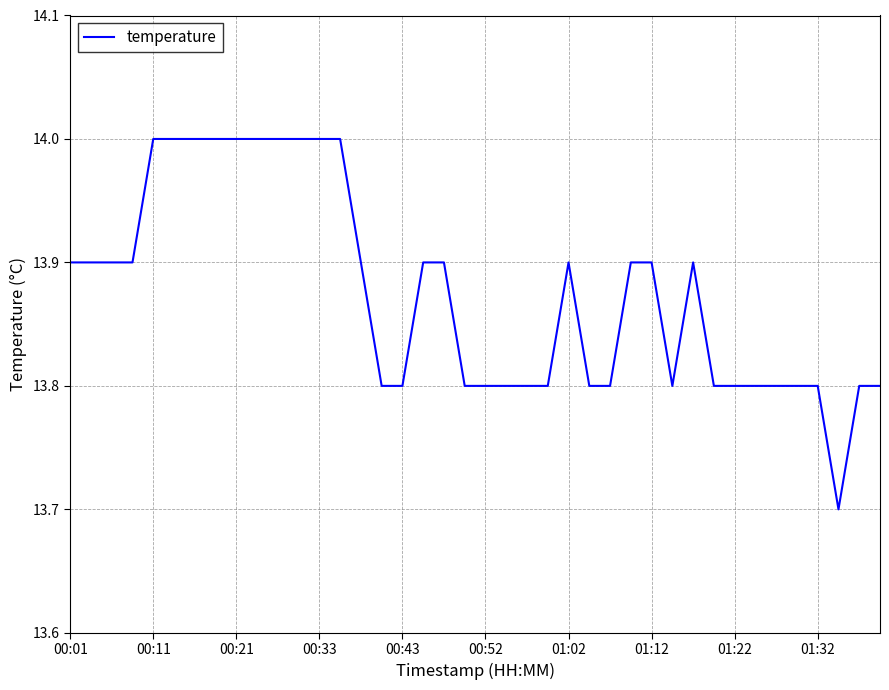

What is the sum of all values?

555.0